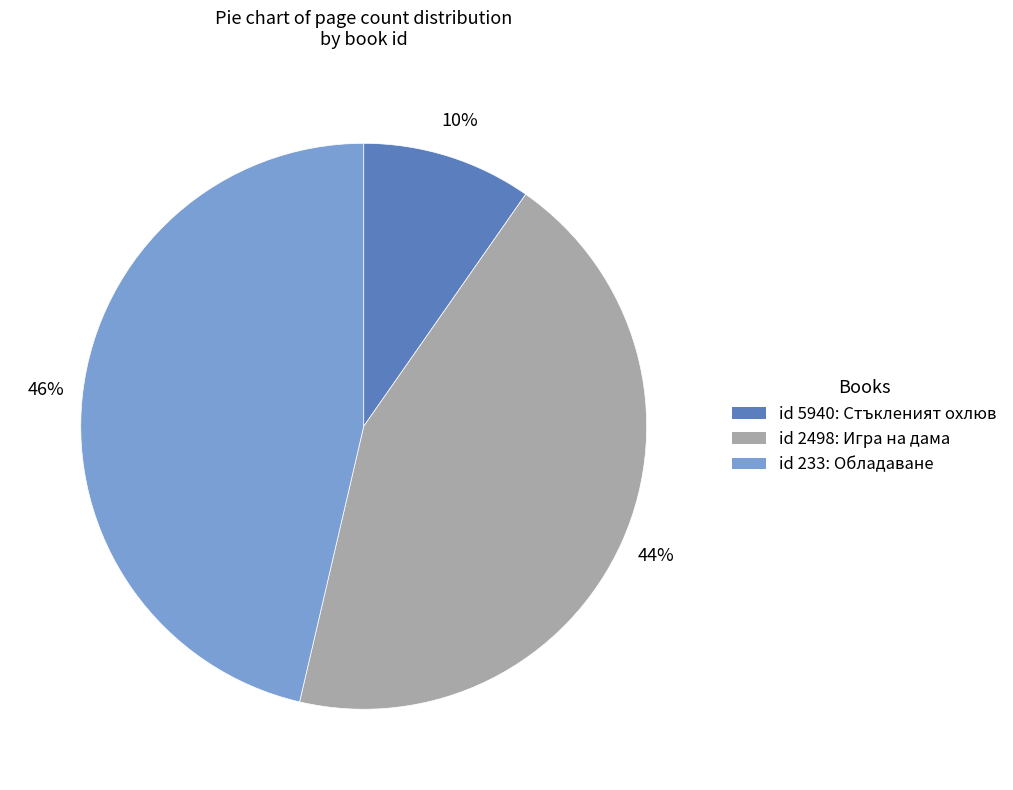

Does any single category account for the majority?

No